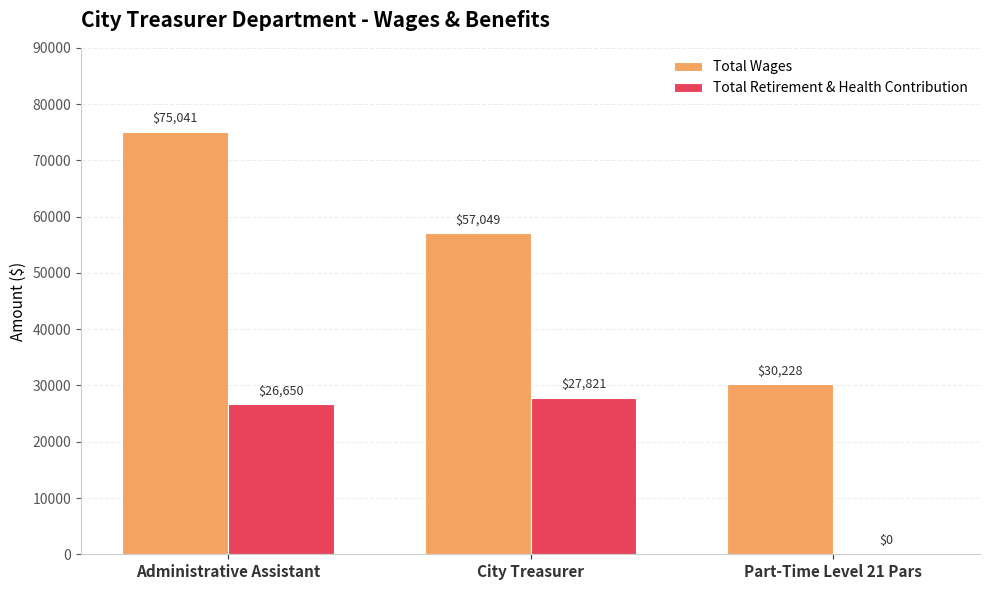

Is the value of Total Wages at City Treasurer greater than the value of Total Retirement & Health Contribution at City Treasurer?

Yes